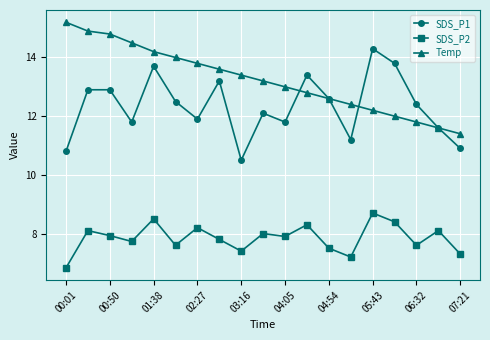

What is the minimum value for Temp?

11.4